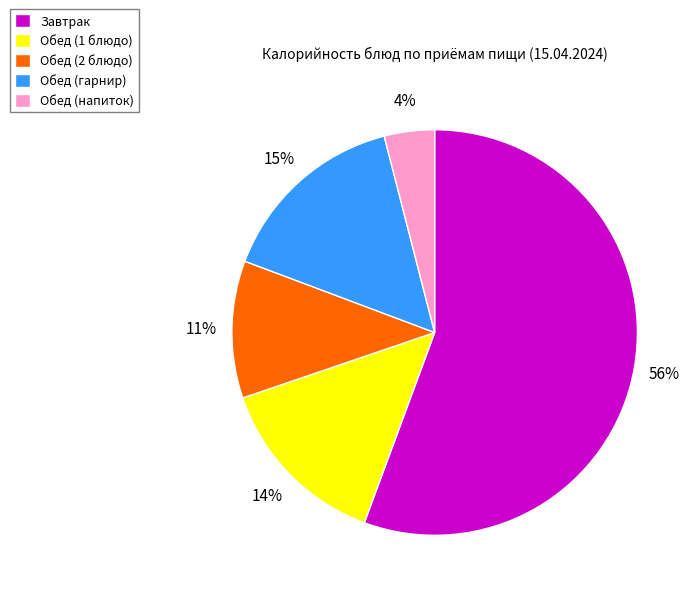

Does Завтрак account for over 50% of the chart?

Yes